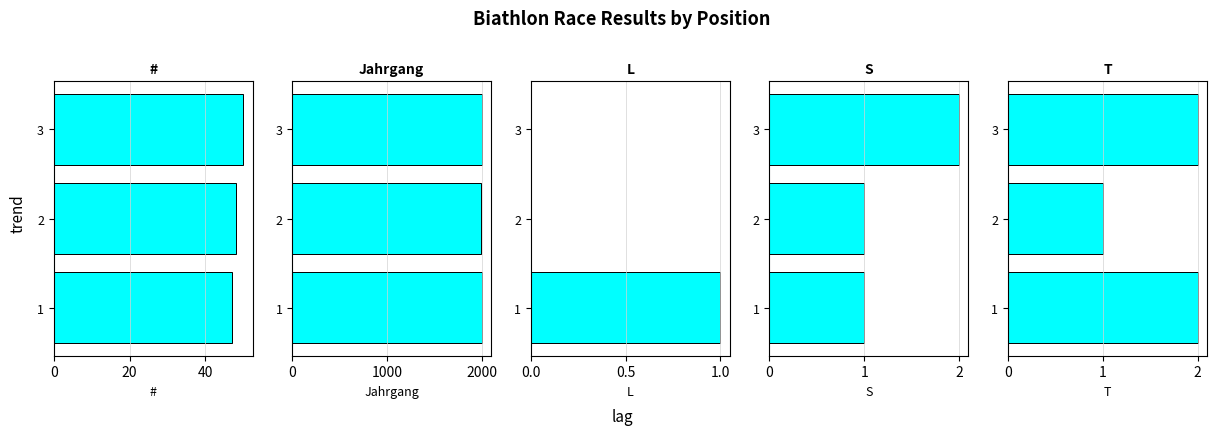

What is the average value of the S series?

1